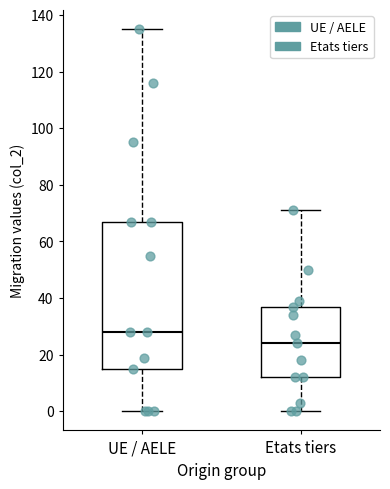

Where does the lower whisker of the box for UE / AELE end on the y-axis? The values are not printed on the chart, so give them approximately, as read against the axis.

0